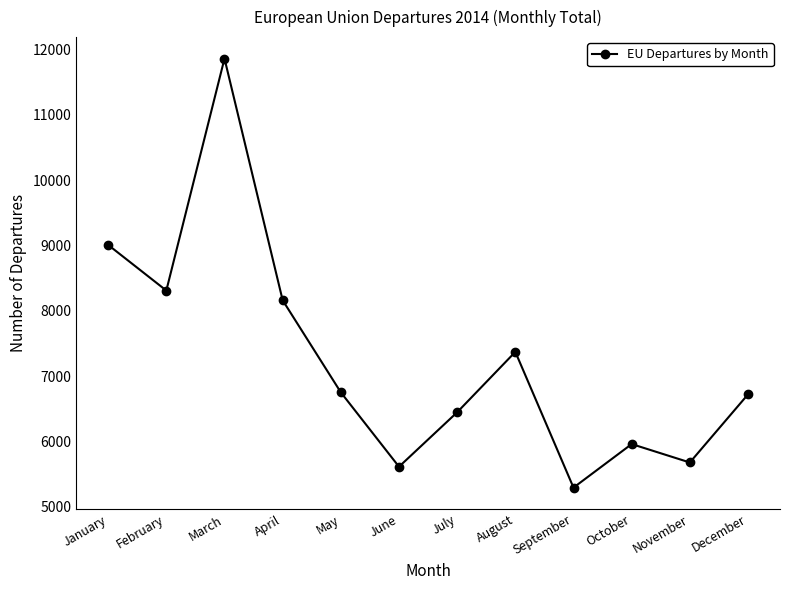

Reading right to left, transcribe all the data shown in this chart.

6721	5678	5960	5293	7372	6447	5613	6752	8162	11864	8311	9010